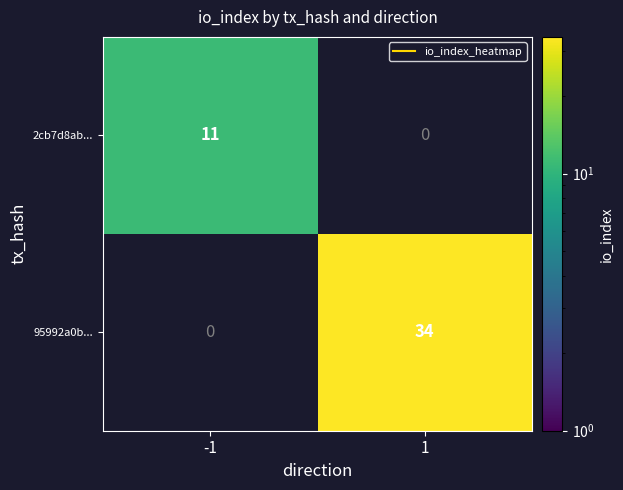

Is it true that 2cb7d8ab... equals 0 at 1?

True